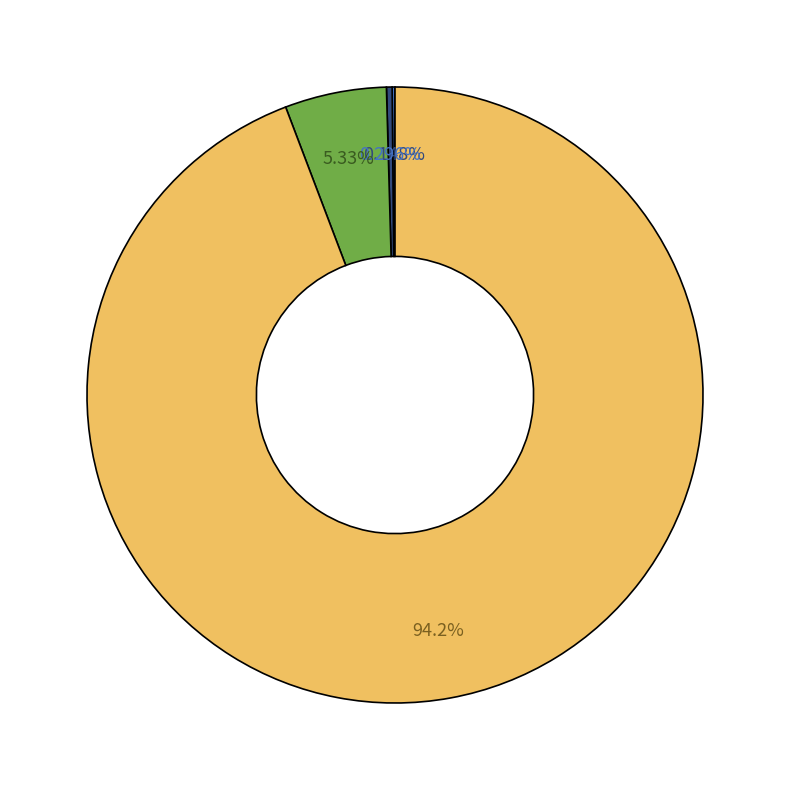

Is there any slice that represents more than half of the pie?

Yes